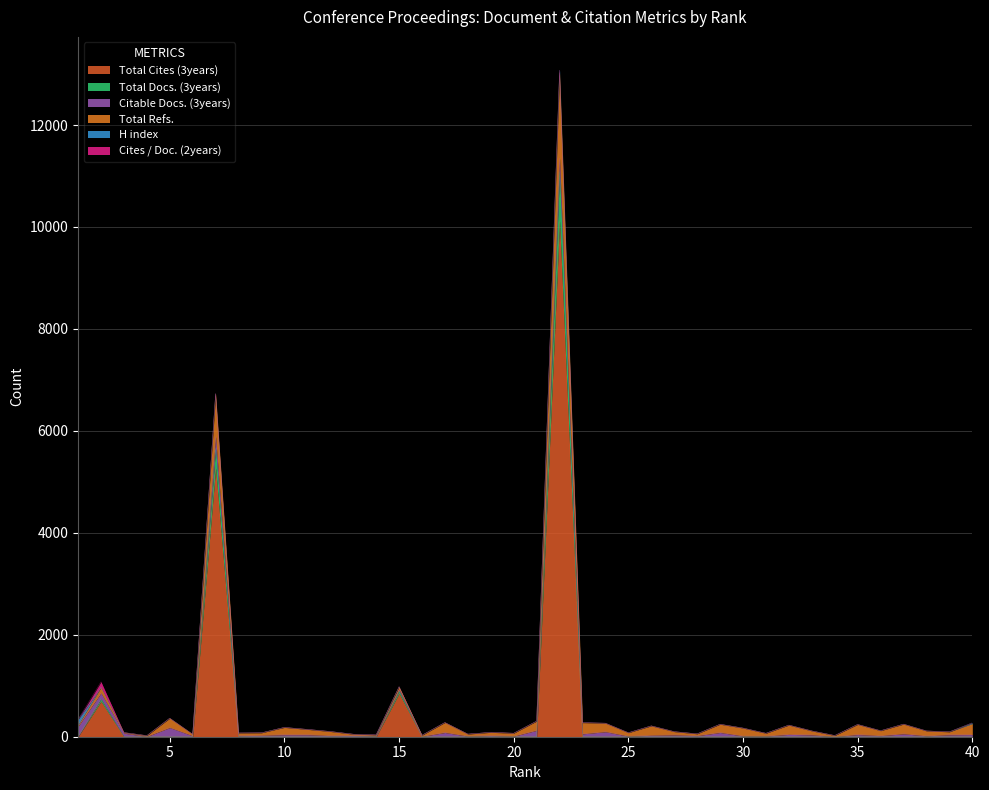

How many distinct data groups are displayed?

6